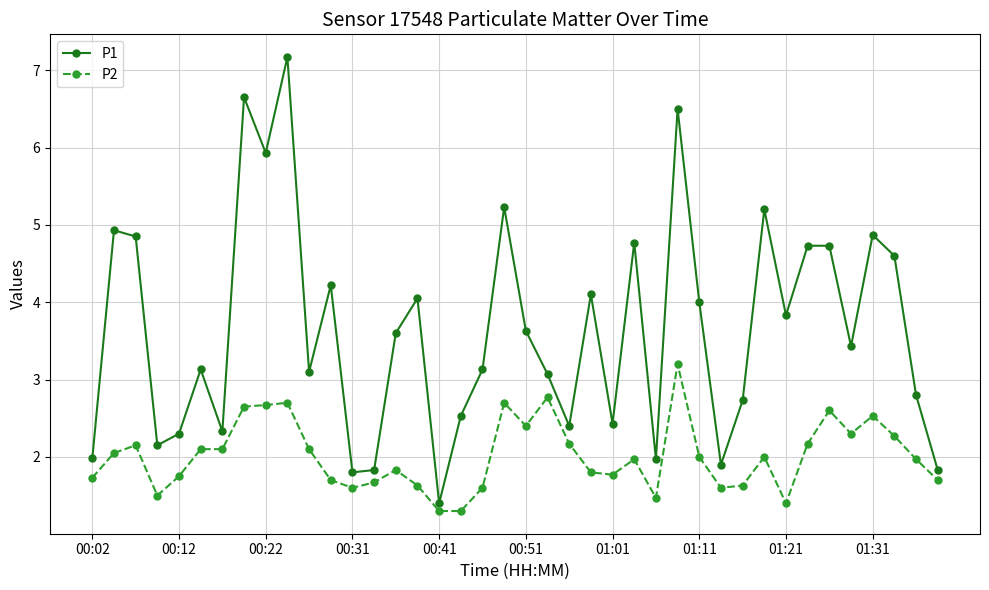

What is the value of the P1 point at the 13th from the left?

1.8